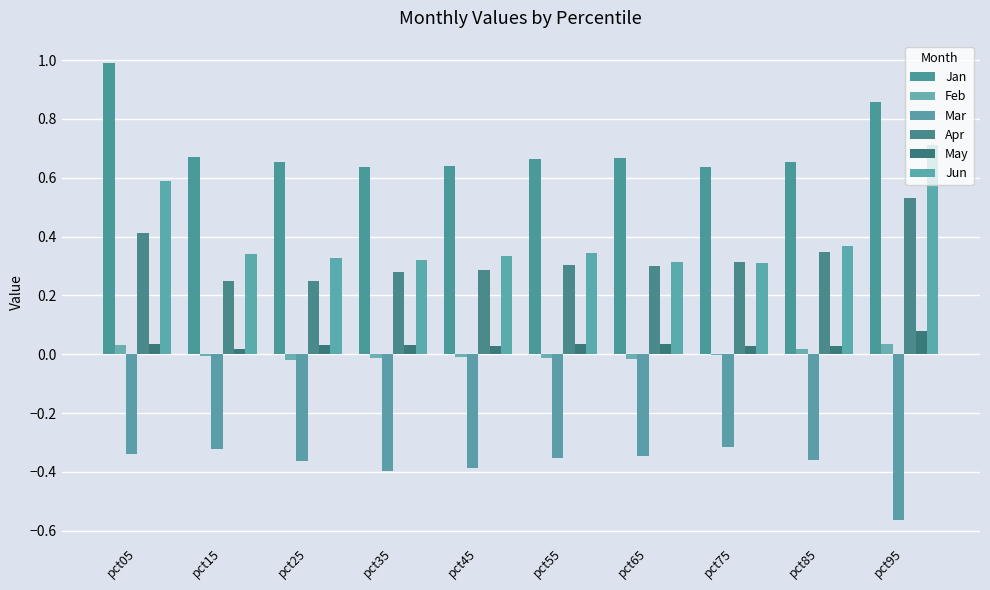

What is the difference between the Jun values at pct25 and pct95?

0.4